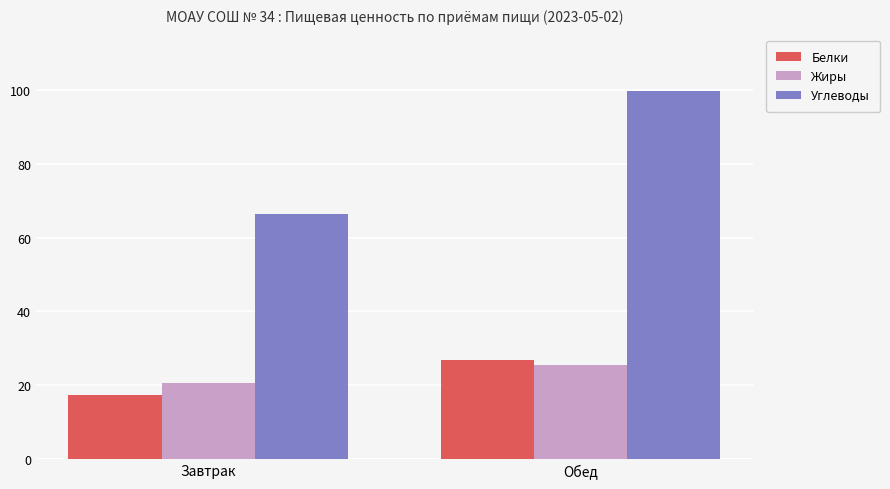

Are the bars grouped side by side (vs. stacked)?

Yes